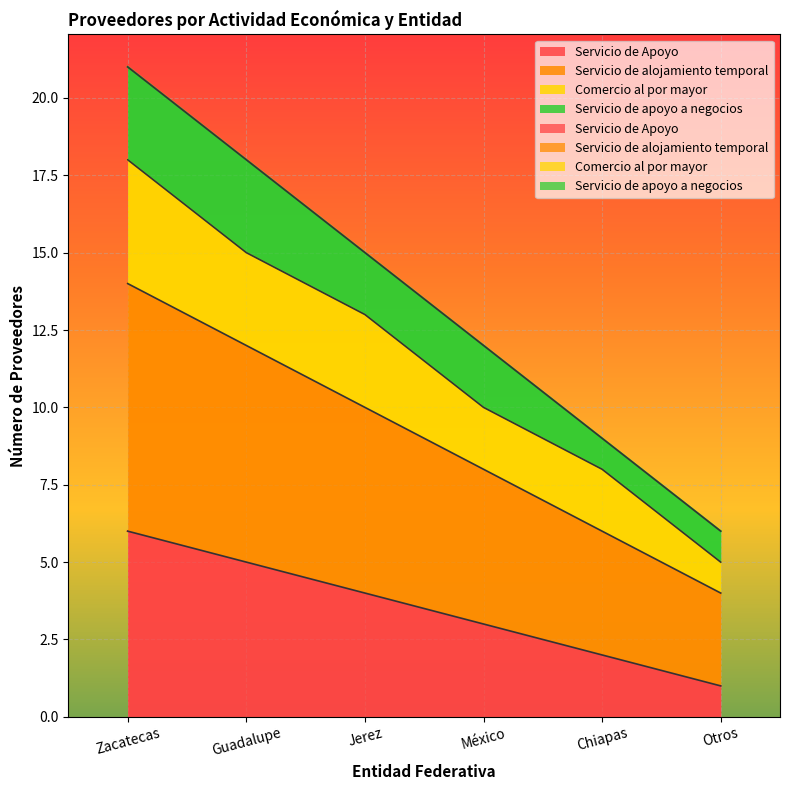

What is the label of the 1st point from the left?

Zacatecas